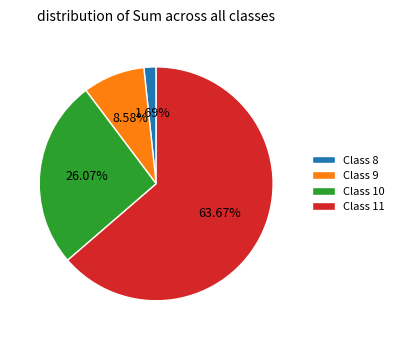

What is the largest slice in the pie chart?

Class 11